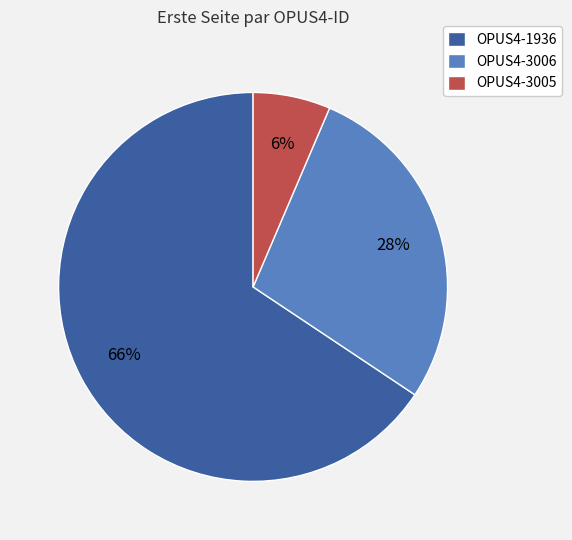

What is the smallest slice in the pie chart?

OPUS4-3005